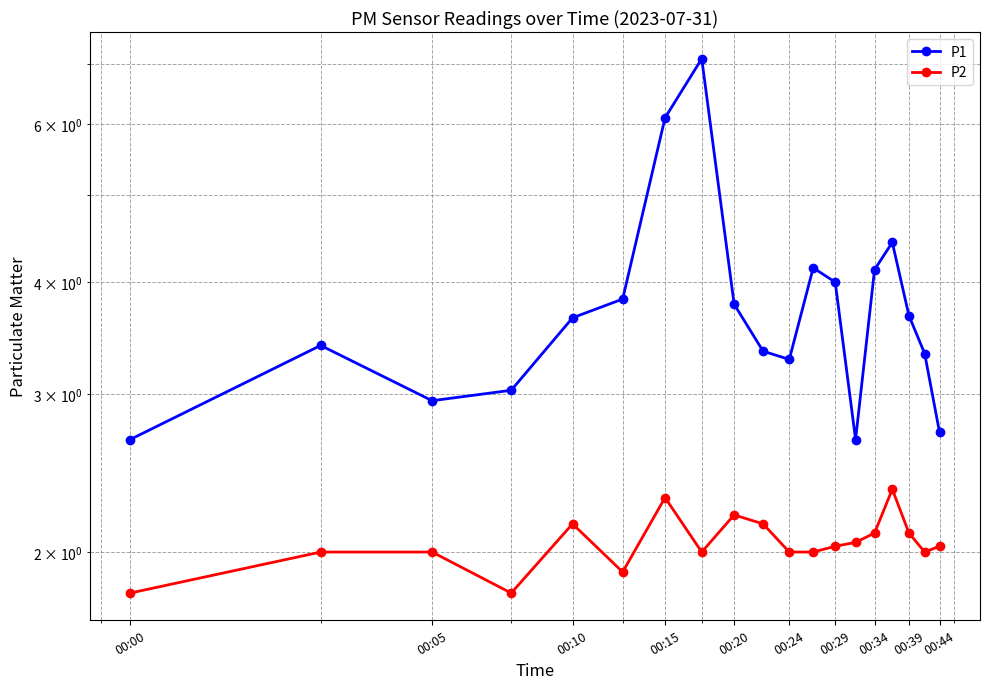

Which series has the largest total across all categories?

P1